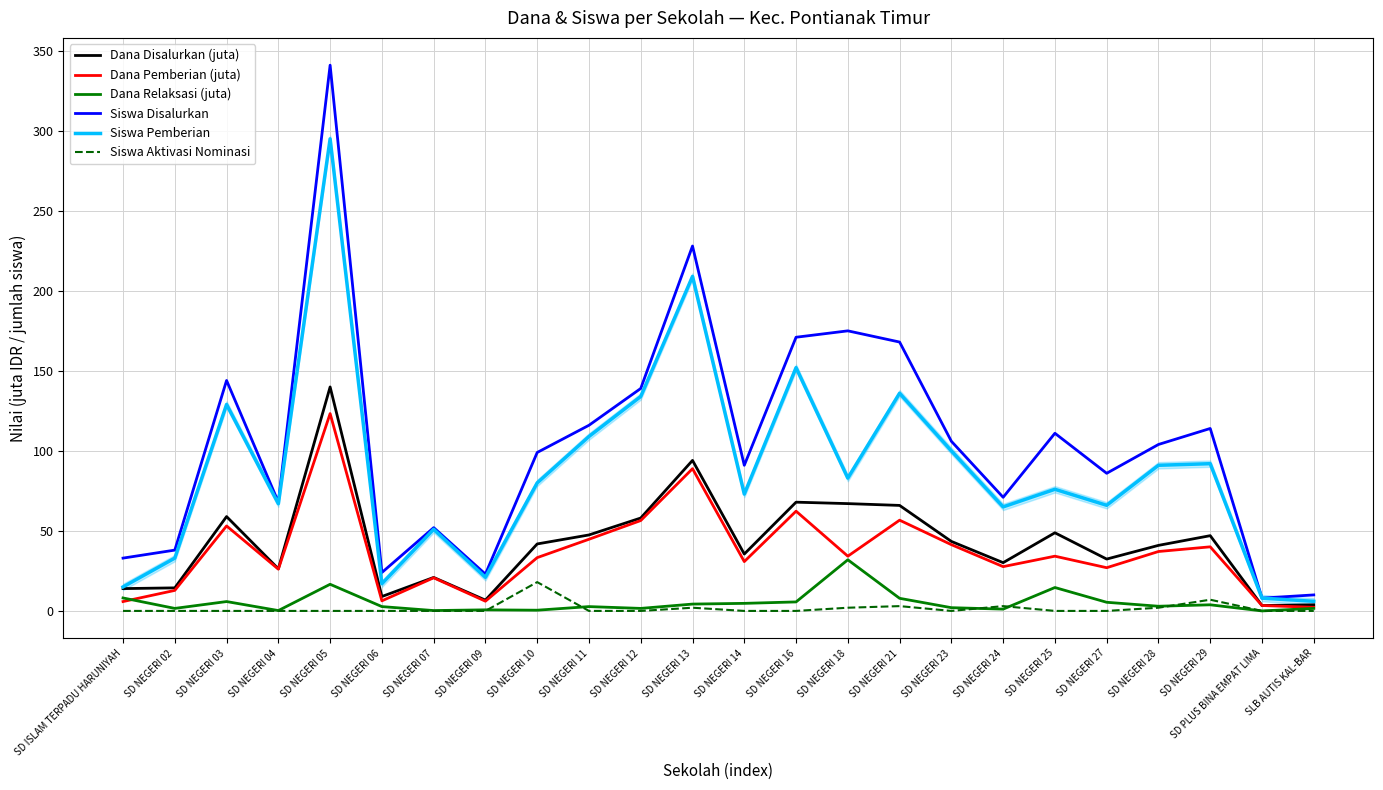

Reading left to right, extract all data points from this chart.

Dana Disalurkan (juta): 13.9	14.4	59.0	26.3	139.9	9.0	20.9	6.8	41.9	47.5	58.0	94.0	35.5	68.0	67.0	65.9	43.4	30.1	48.8	32.4	41.0	47.0	3.4	3.8
Dana Pemberian (juta): 5.8	12.8	53.1	26.1	123.3	6.3	20.7	6.1	33.3	44.8	56.5	88.9	30.8	62.3	34.2	56.7	41.4	27.7	34.2	27.0	37.1	40.0	3.4	2.2
Dana Relaksasi (juta): 8.1	1.6	5.8	0.2	16.6	2.7	0.2	0.7	0.5	2.7	1.6	4.3	4.7	5.6	31.9	7.9	2.0	1.1	14.6	5.4	2.9	3.8	0.0	1.6
Siswa Disalurkan: 33.0	38.0	144.0	68.0	341.0	24.0	52.0	23.0	99.0	116.0	139.0	228.0	91.0	171.0	175.0	168.0	106.0	71.0	111.0	86.0	104.0	114.0	8.0	10.0
Siswa Pemberian: 15.0	33.0	129.0	67.0	295.0	17.0	51.0	21.0	80.0	109.0	134.0	209.0	73.0	152.0	83.0	136.0	100.0	65.0	76.0	66.0	91.0	92.0	8.0	6.0
Siswa Aktivasi Nominasi: 0.0	0.0	0.0	0.0	0.0	0.0	0.0	0.0	18.0	0.0	0.0	2.0	0.0	0.0	2.0	3.0	0.0	3.0	0.0	0.0	2.0	7.0	0.0	0.0